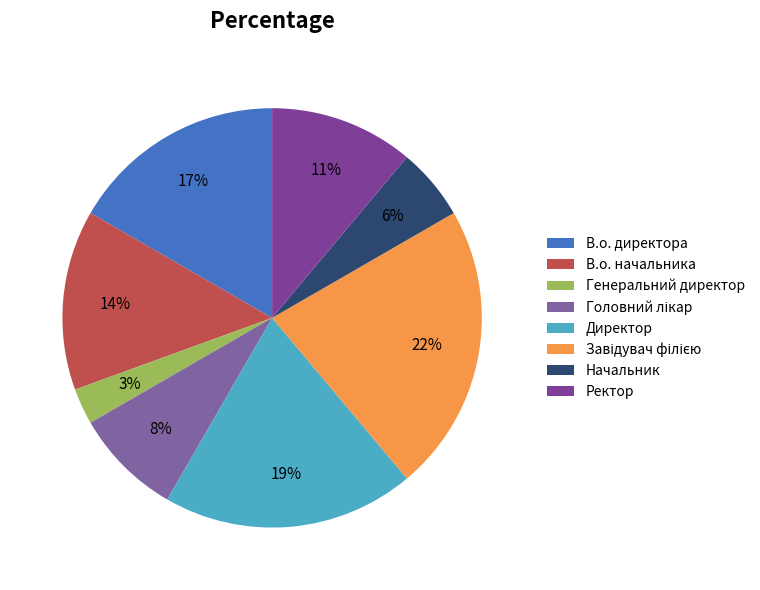

To the nearest percent, what portion does Головний лікар represent?

8%